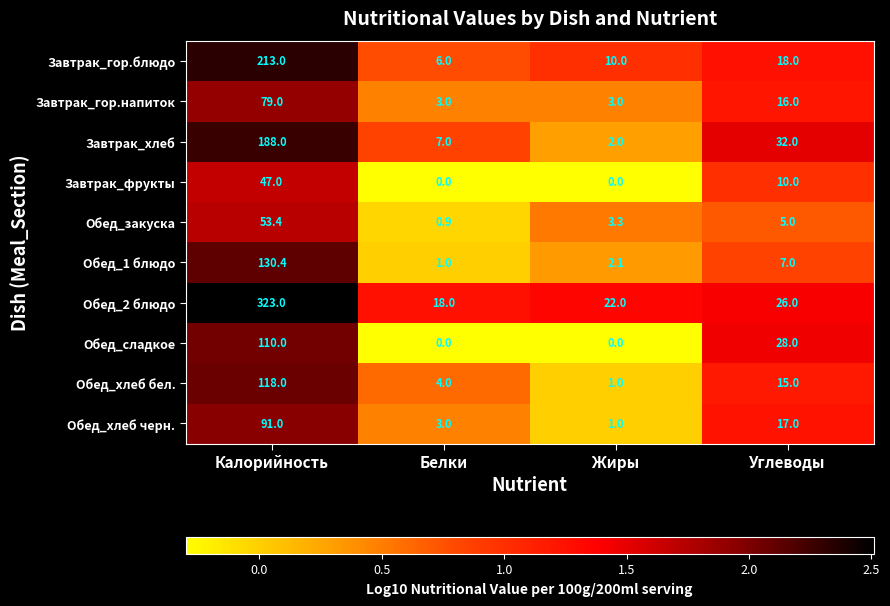

At how many categories does at least one series exceed 0?

4